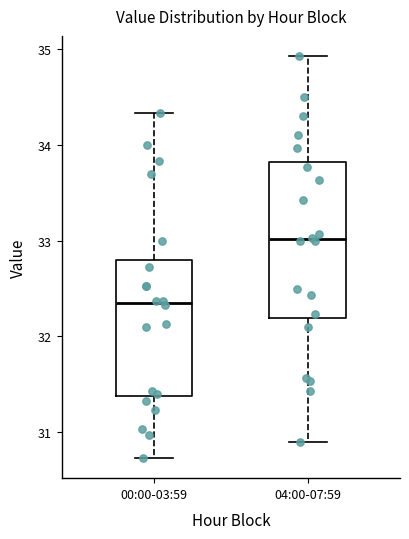

Which box is the tallest, from its lower edge to its upper edge?

04:00-07:59